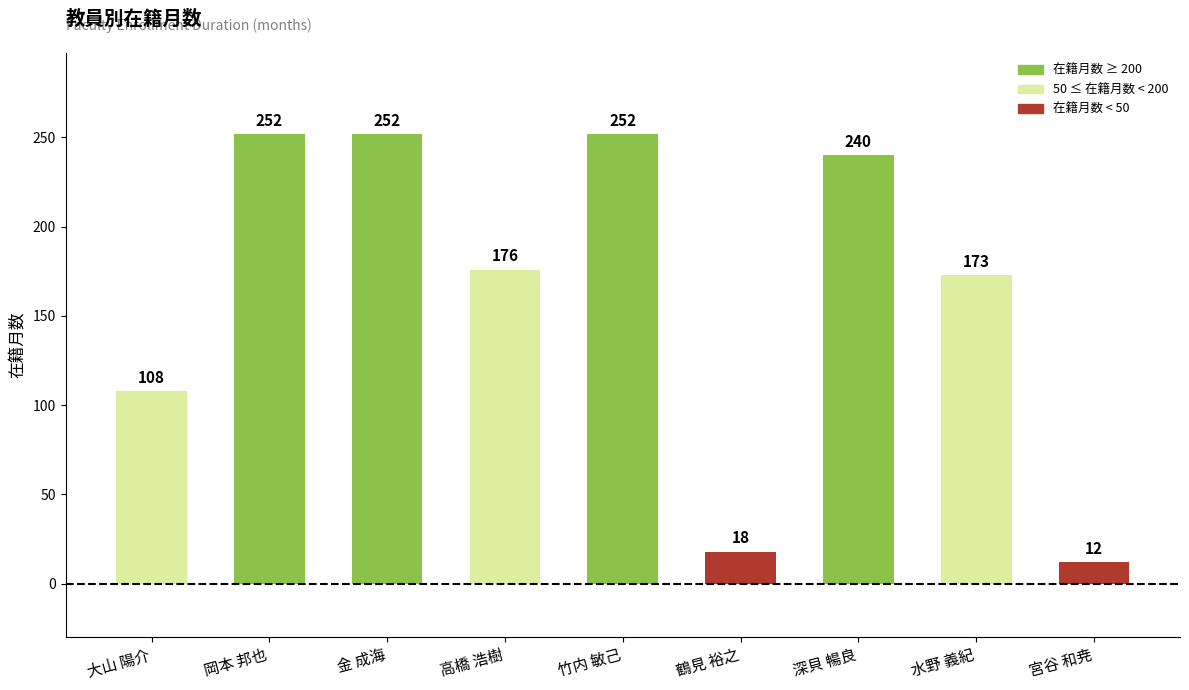

The chart shows a value of 108 at 大山 陽介. True or false?

True